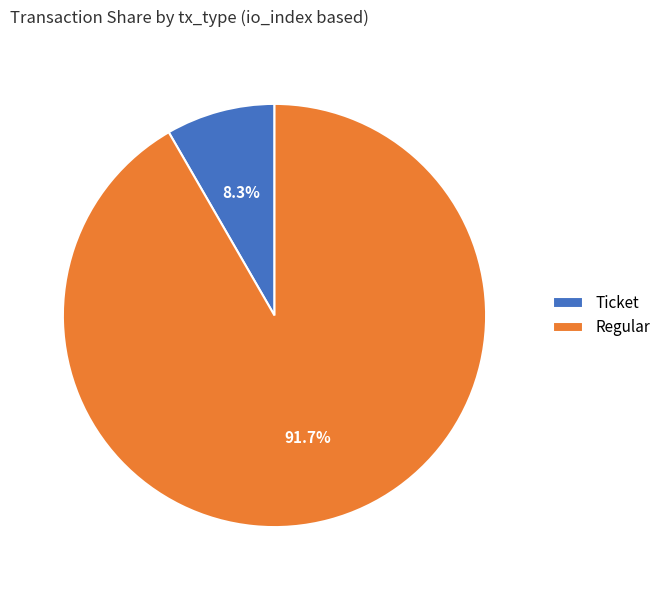

Which category has the biggest portion of the pie?

Regular